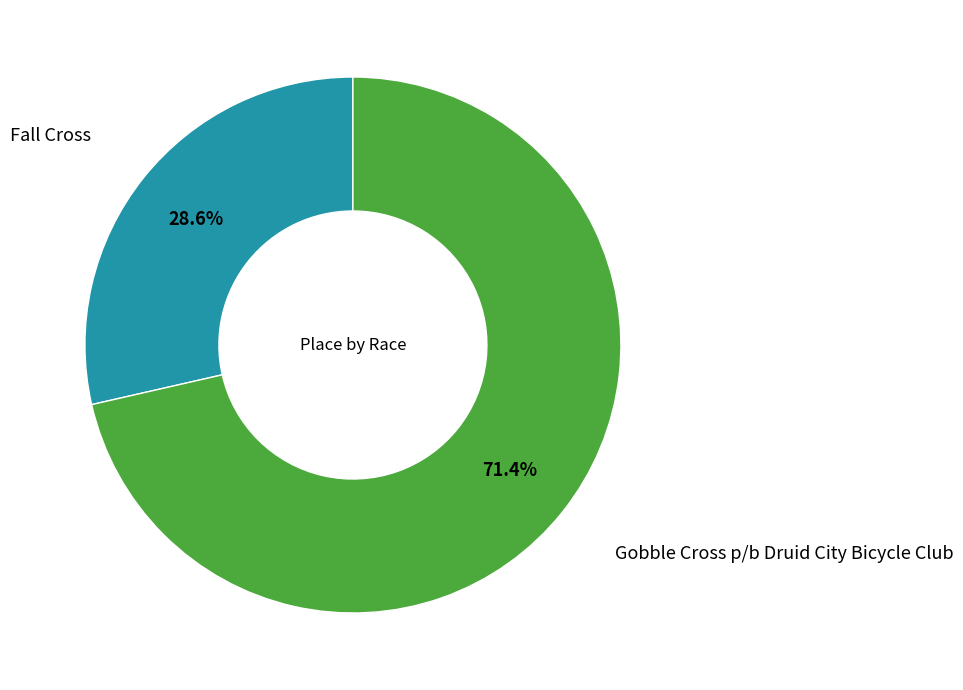

Is Gobble Cross p/b Druid City Bicycle Club the majority of the pie?

Yes